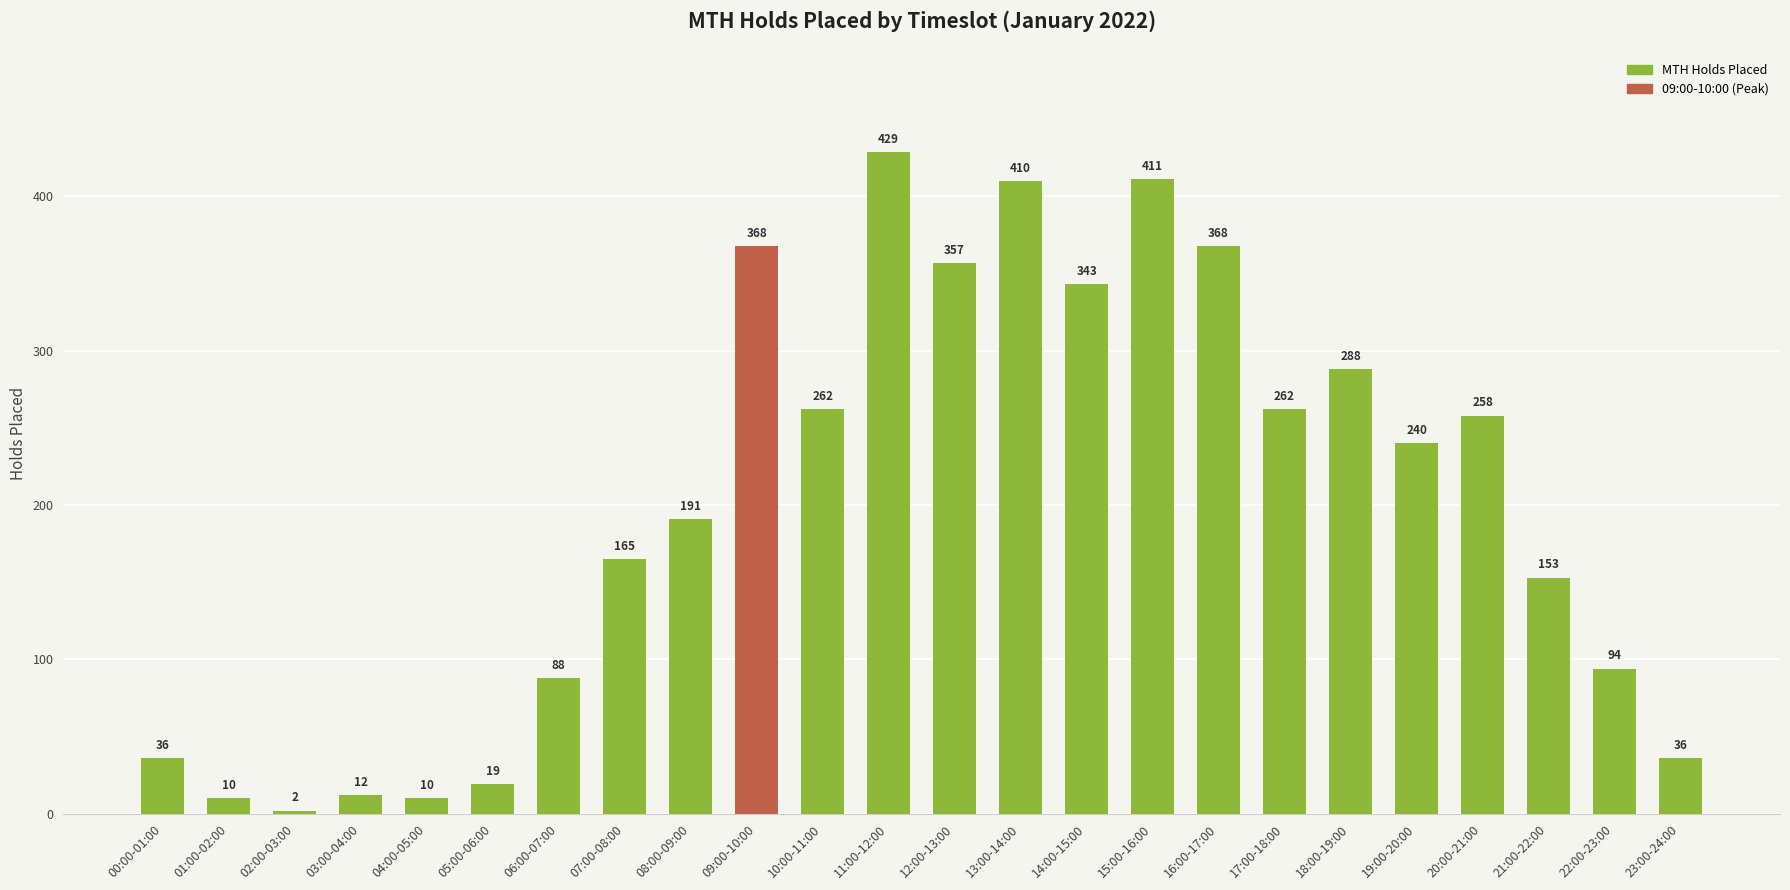

Between 18:00-19:00 and 04:00-05:00, which is larger?

18:00-19:00